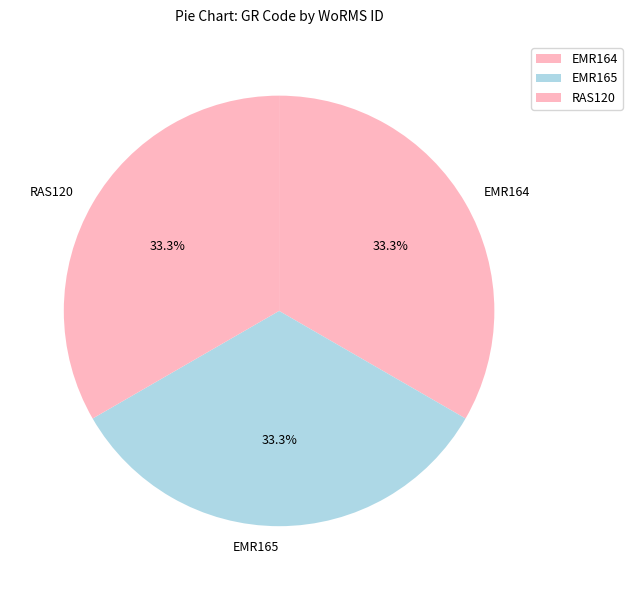

Is EMR164 the majority of the pie?

No